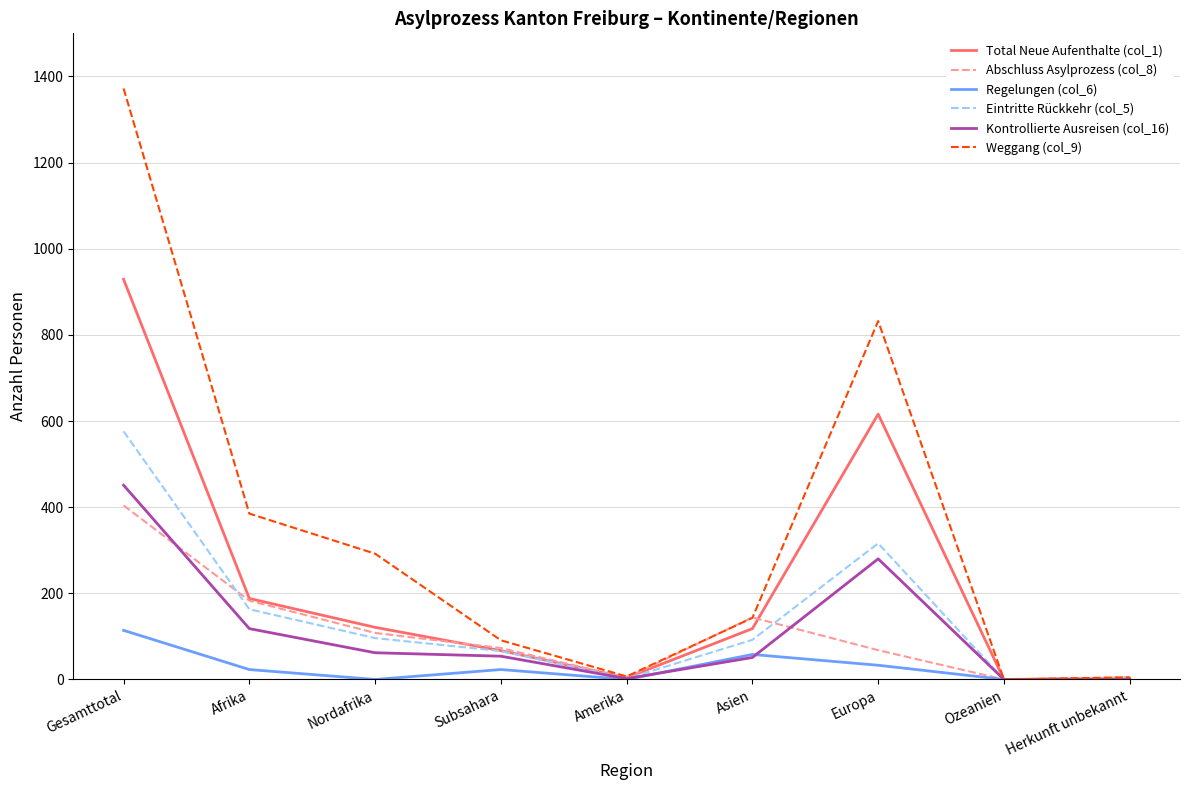

The Regelungen (col_6) series shows 33 at Europa. True or false?

True